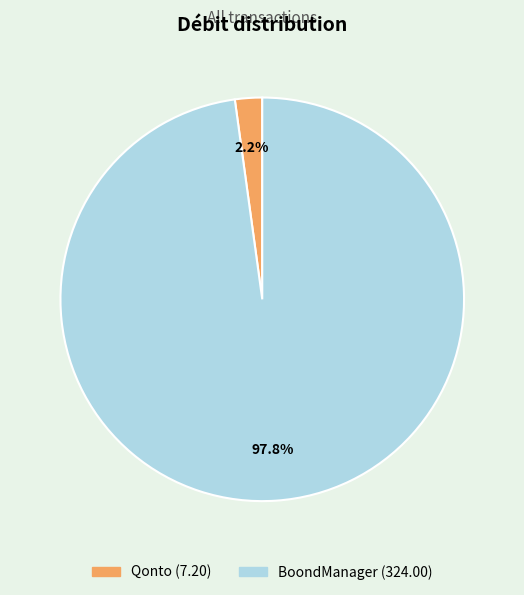

Rank the categories by value from highest to lowest.

BoondManager, Qonto